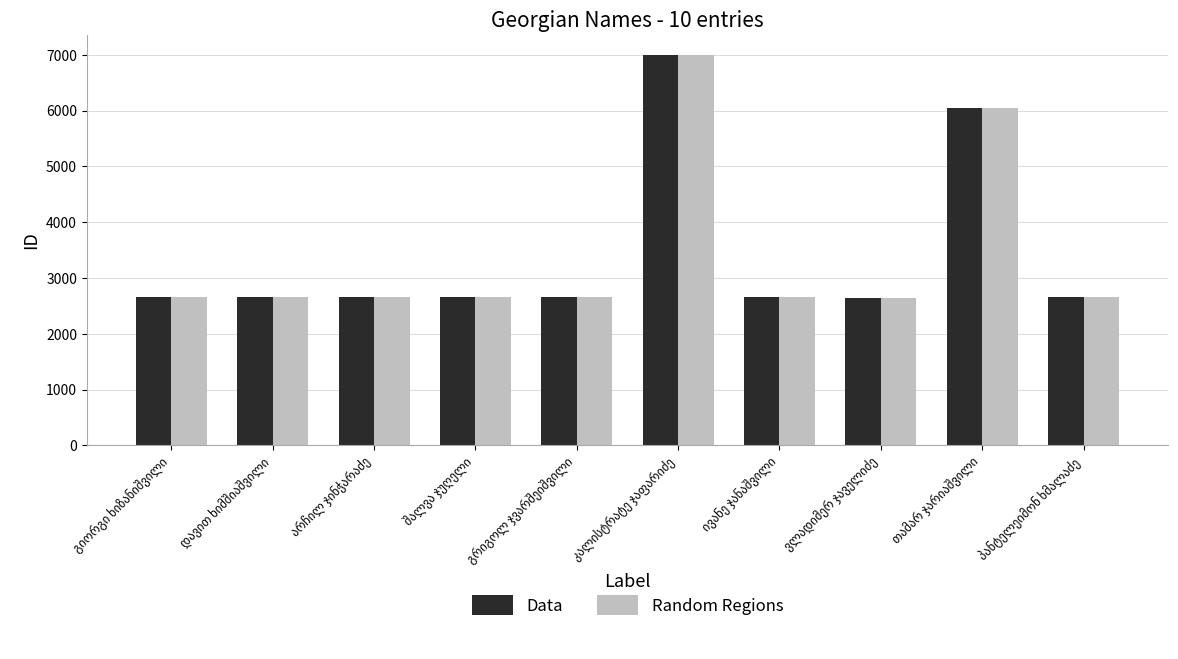

What is the lowest value of the Data series?

2647